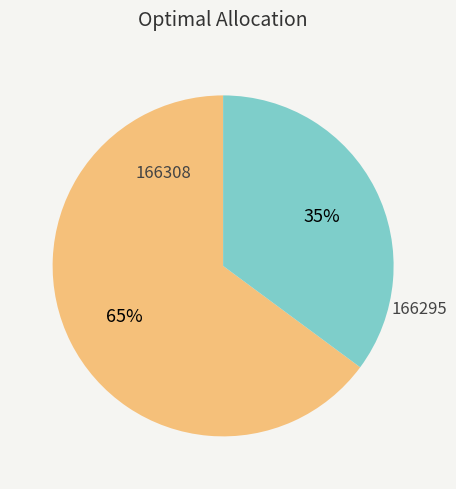

Between 166308 and 166295, which is larger?

166308